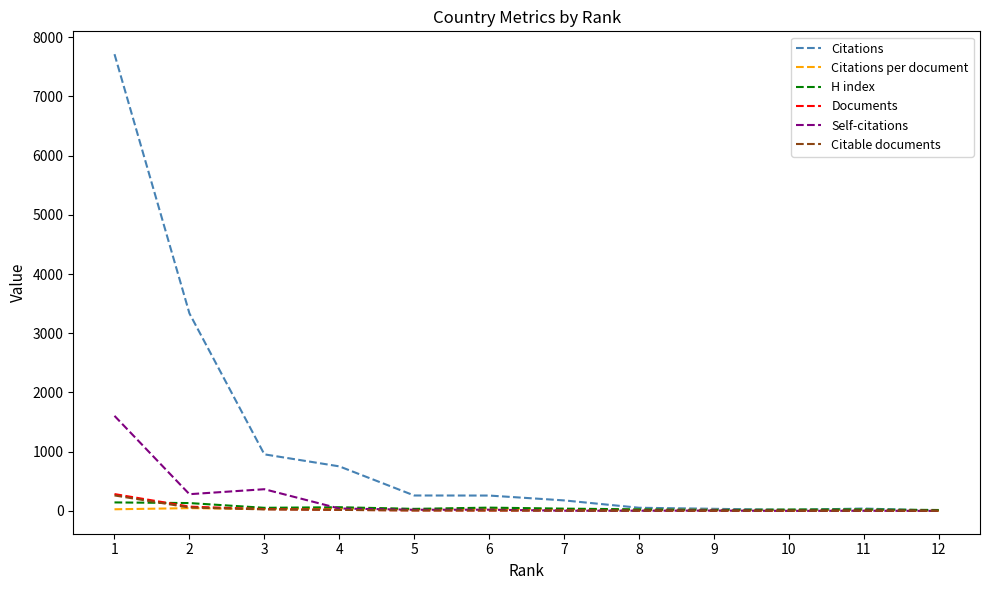

What is the maximum value shown in the chart?

7714.0